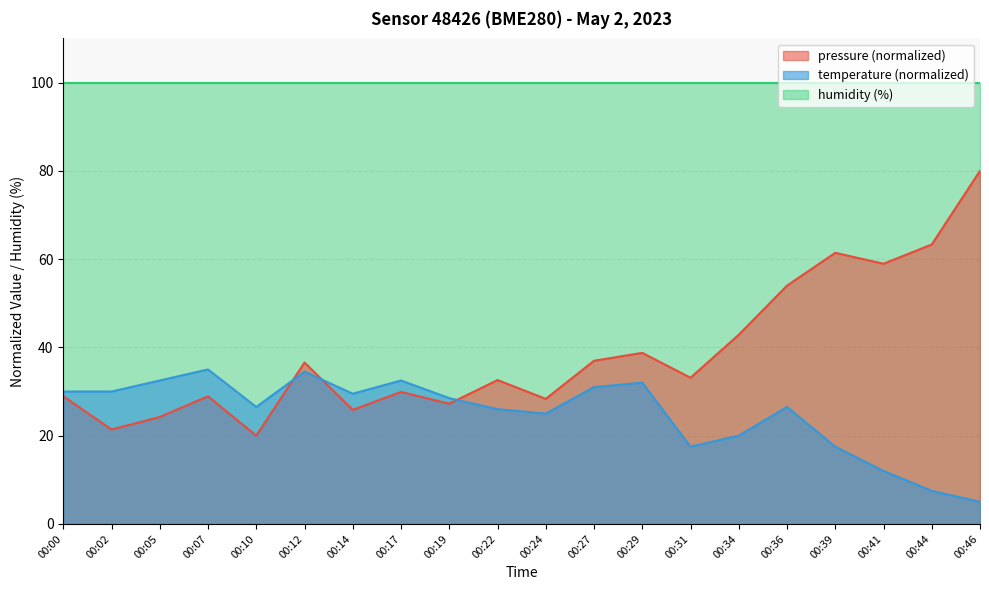

Does the chart display data point markers on the line(s)?

No